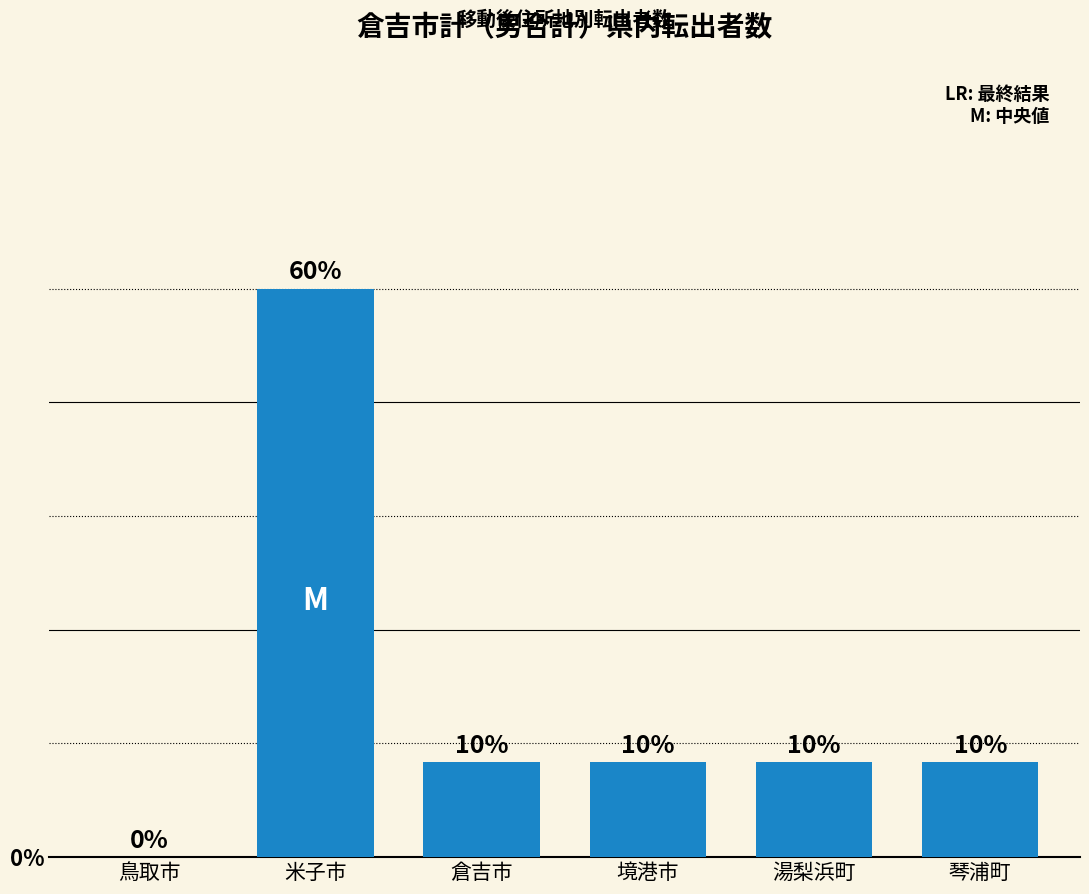

Reading left to right, what are all the values shown in this chart?

鳥取市=0	米子市=6	倉吉市=1	境港市=1	湯梨浜町=1	琴浦町=1